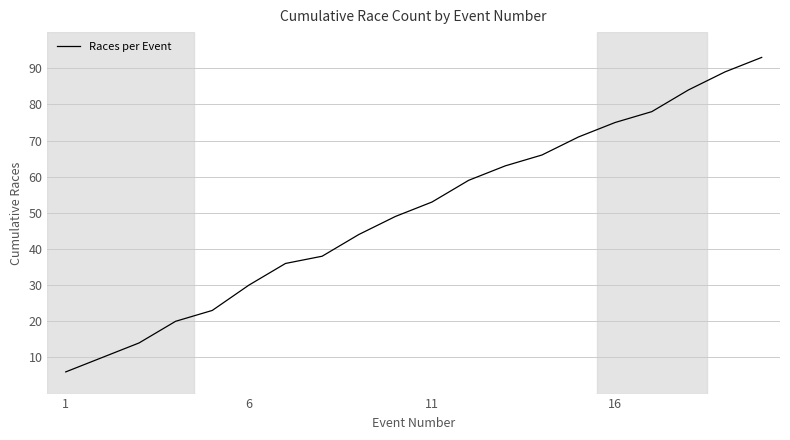

What is the maximum value shown in the chart?

93